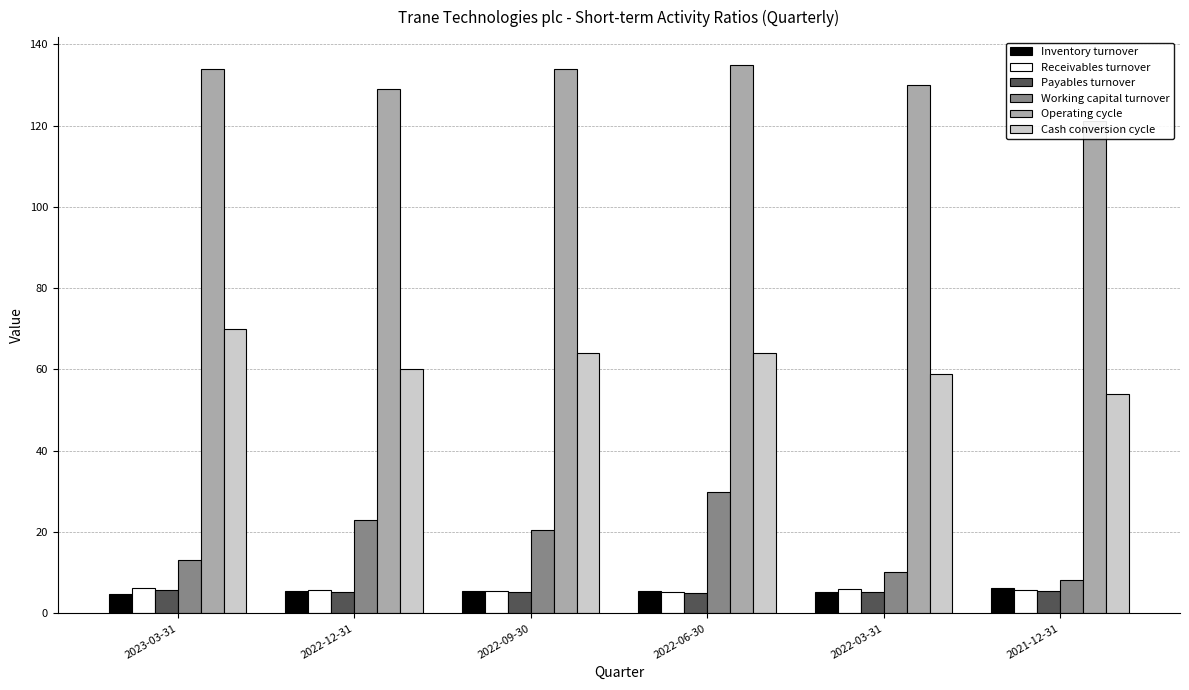

What is the difference between the Working capital turnover values at 2021-12-31 and 2022-03-31?

1.8